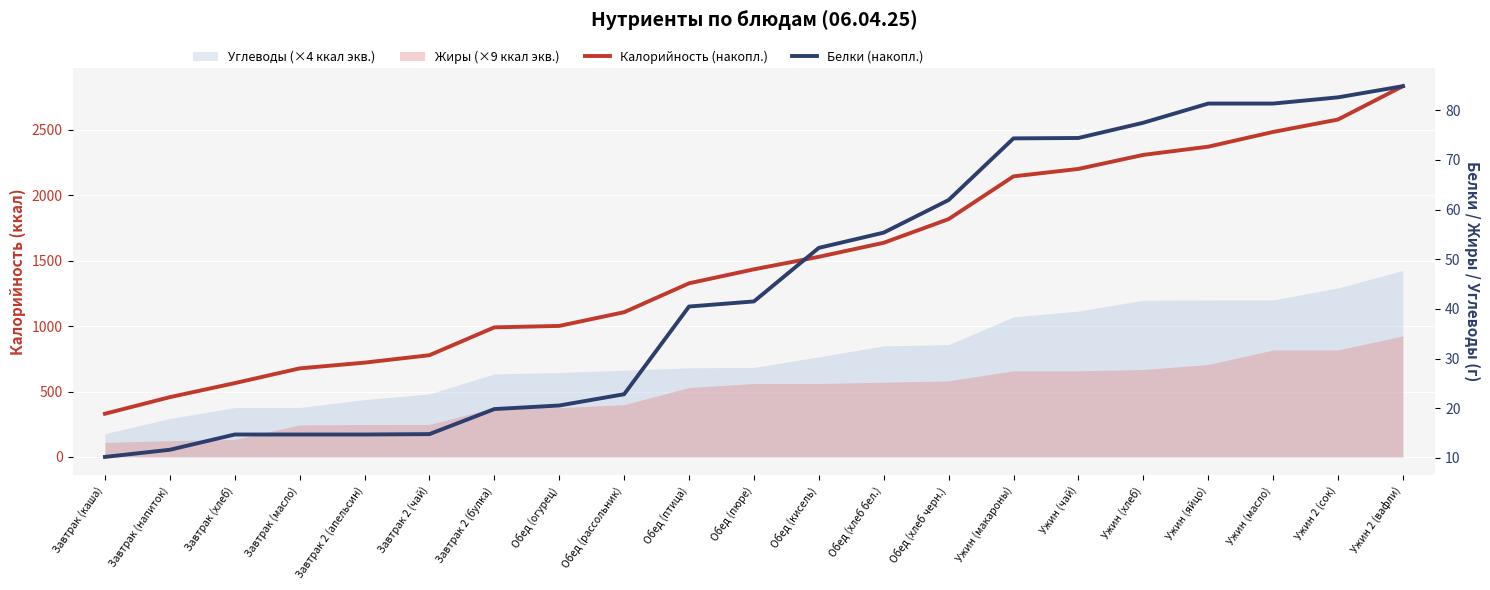

Which series changed the most between Завтрак (каша) and Завтрак 2 (апельсин)?

Калорийность (накопл.)